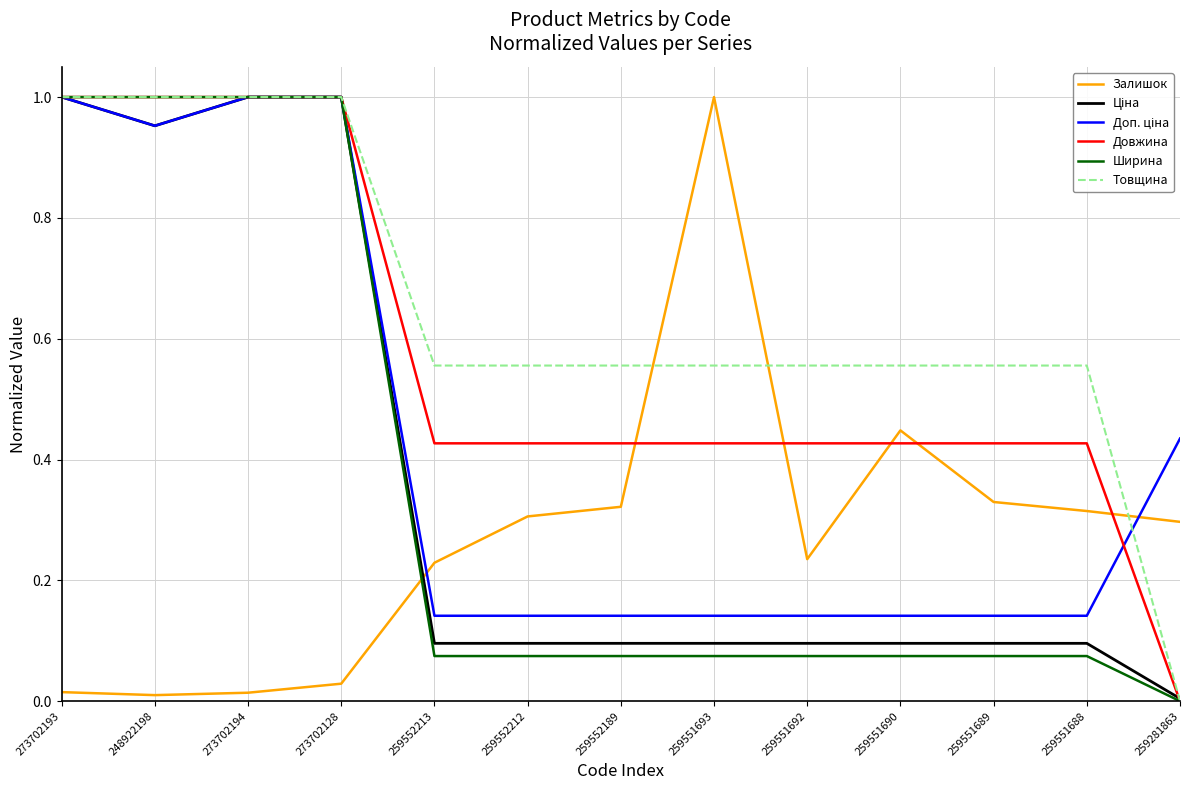

What is the spread (max minus min) of values at 259551688?

0.5